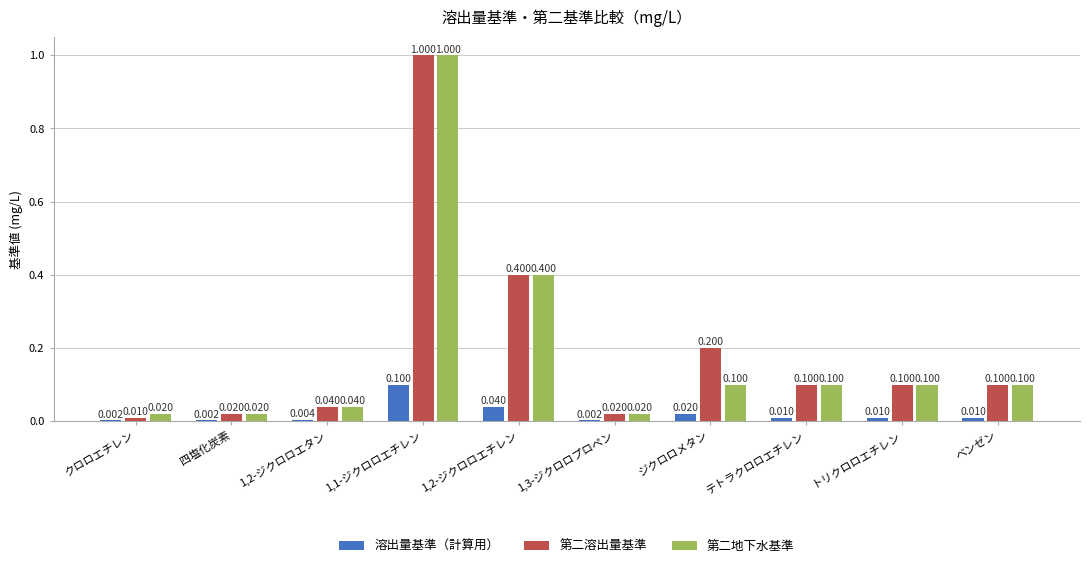

What is the greatest value displayed?

1.0